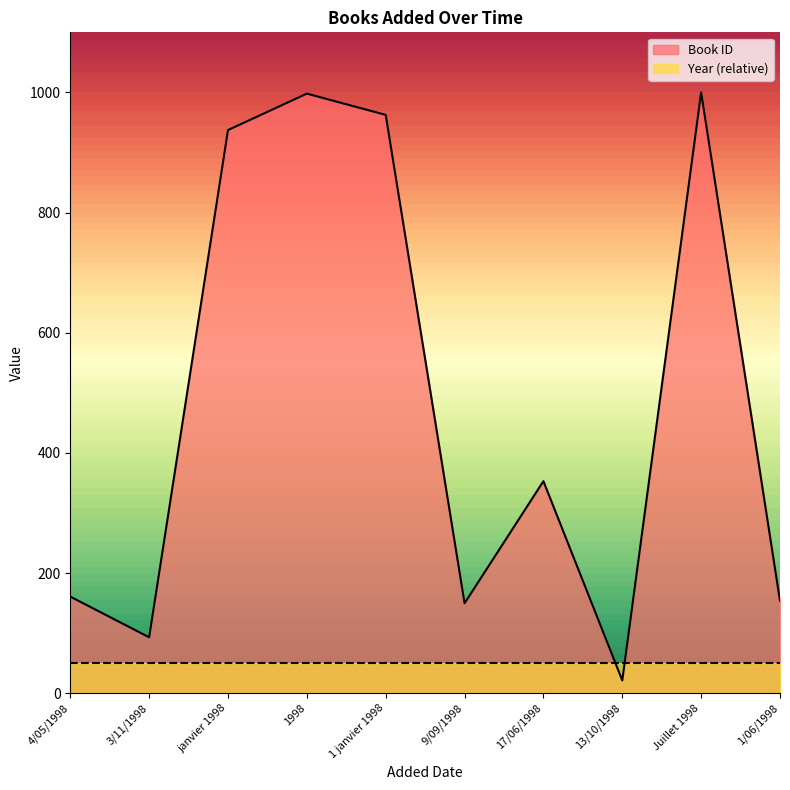

Which label corresponds to the smallest value in the chart?

13/10/1998